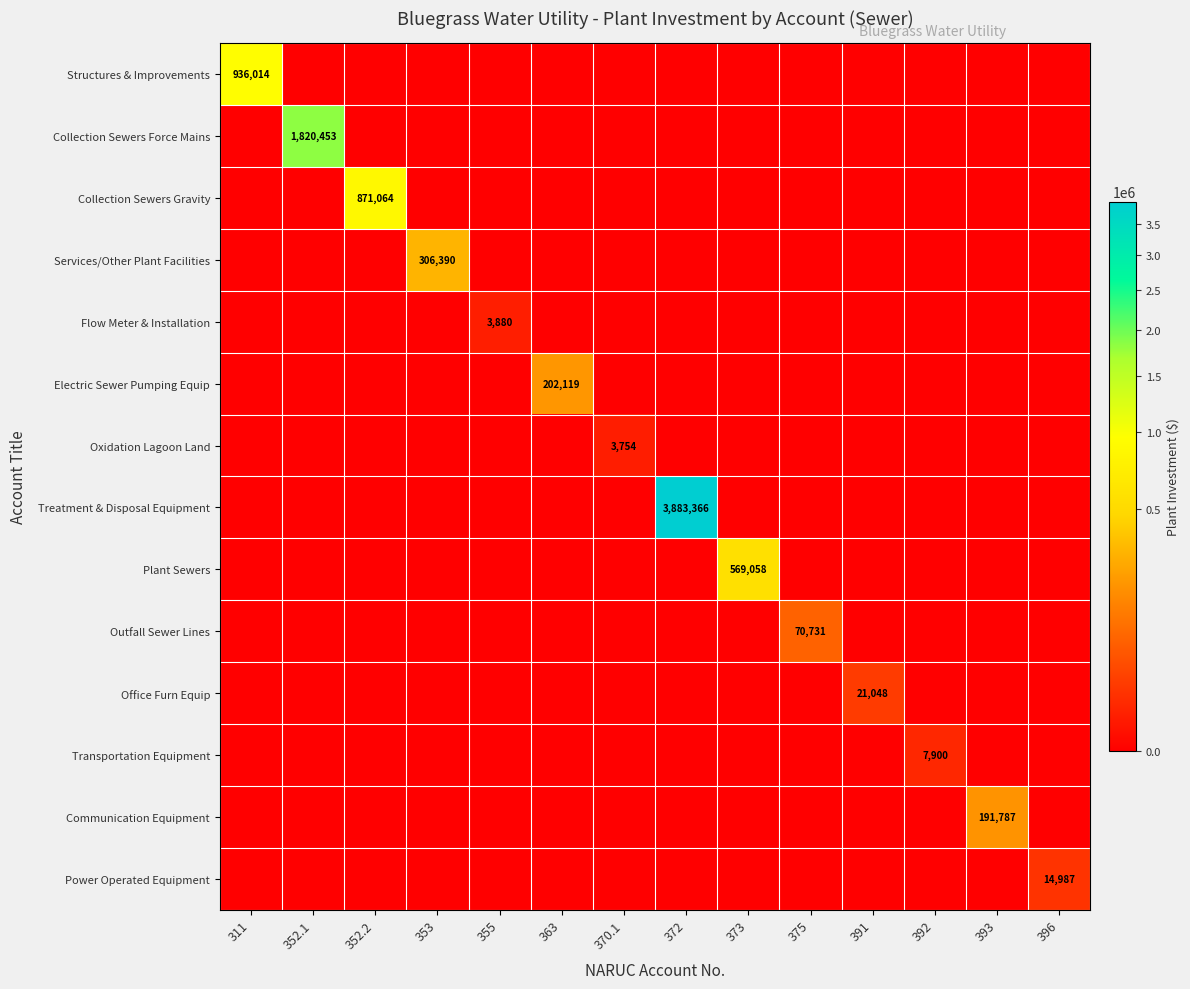

At which category is the sum across all series the highest?

372